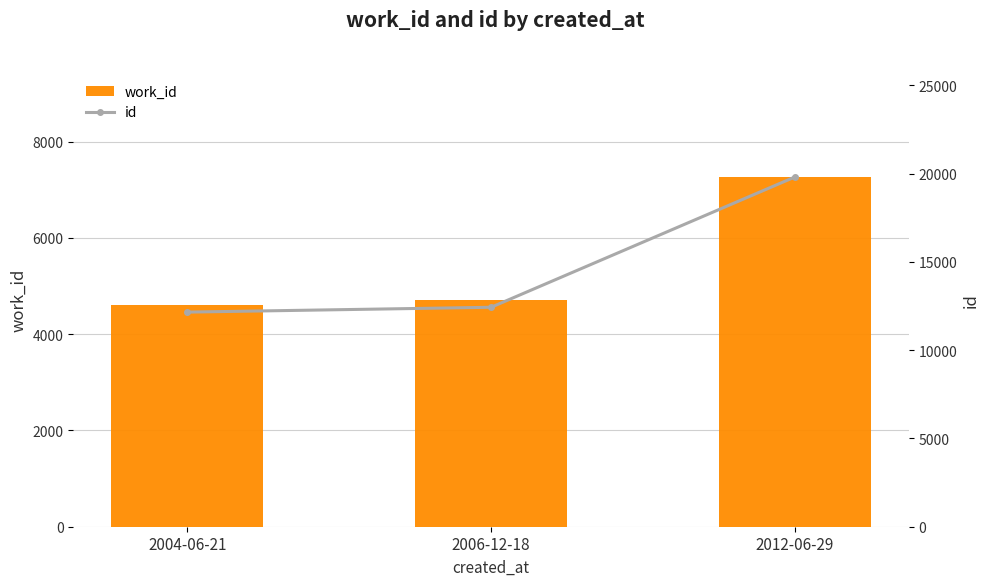

What is the value of the id bar at the 2nd from the left?

12430